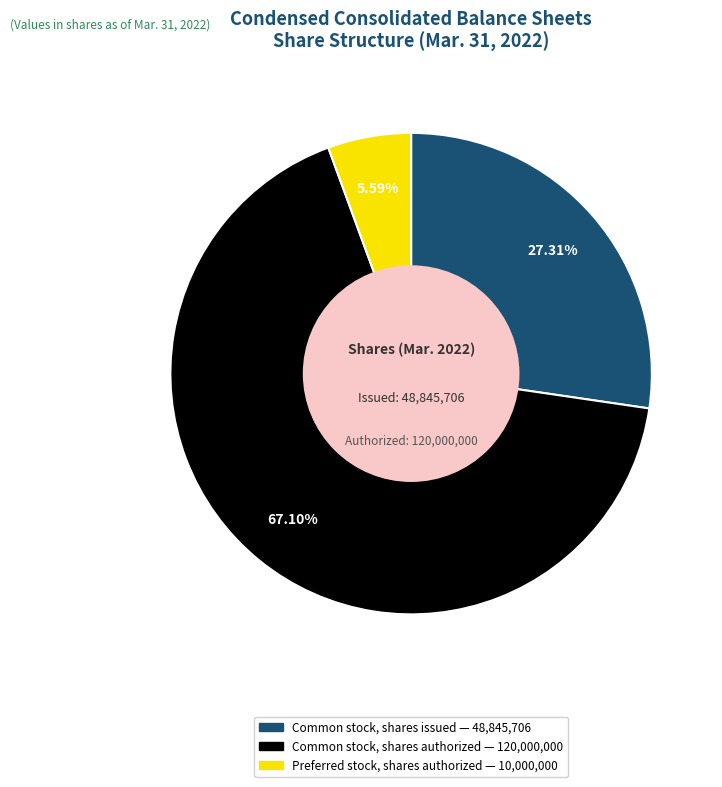

Is there a majority slice in this chart?

Yes